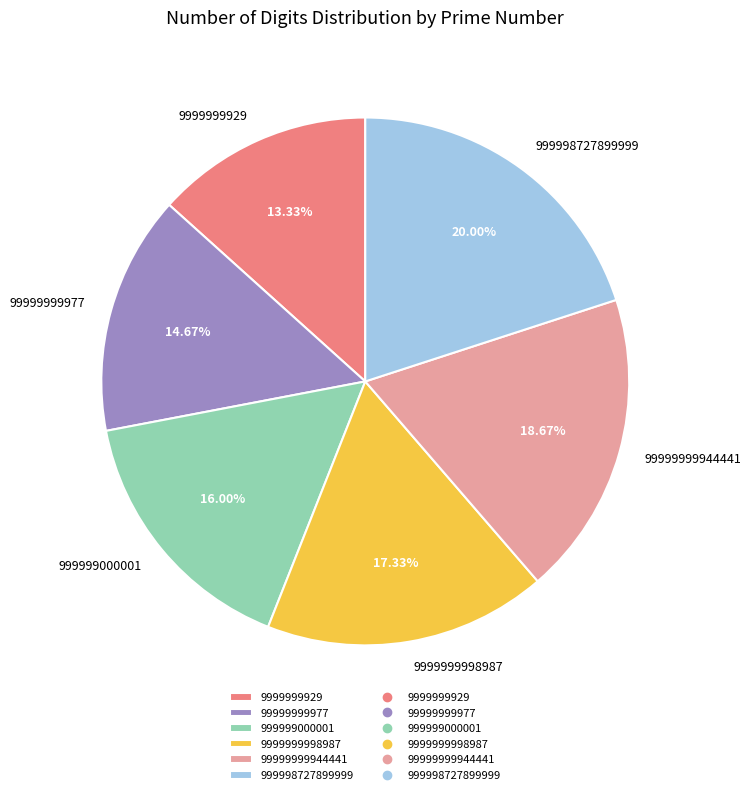

Rank the categories by value from lowest to highest.

9999999929, 99999999977, 999999000001, 9999999998987, 99999999944441, 999998727899999